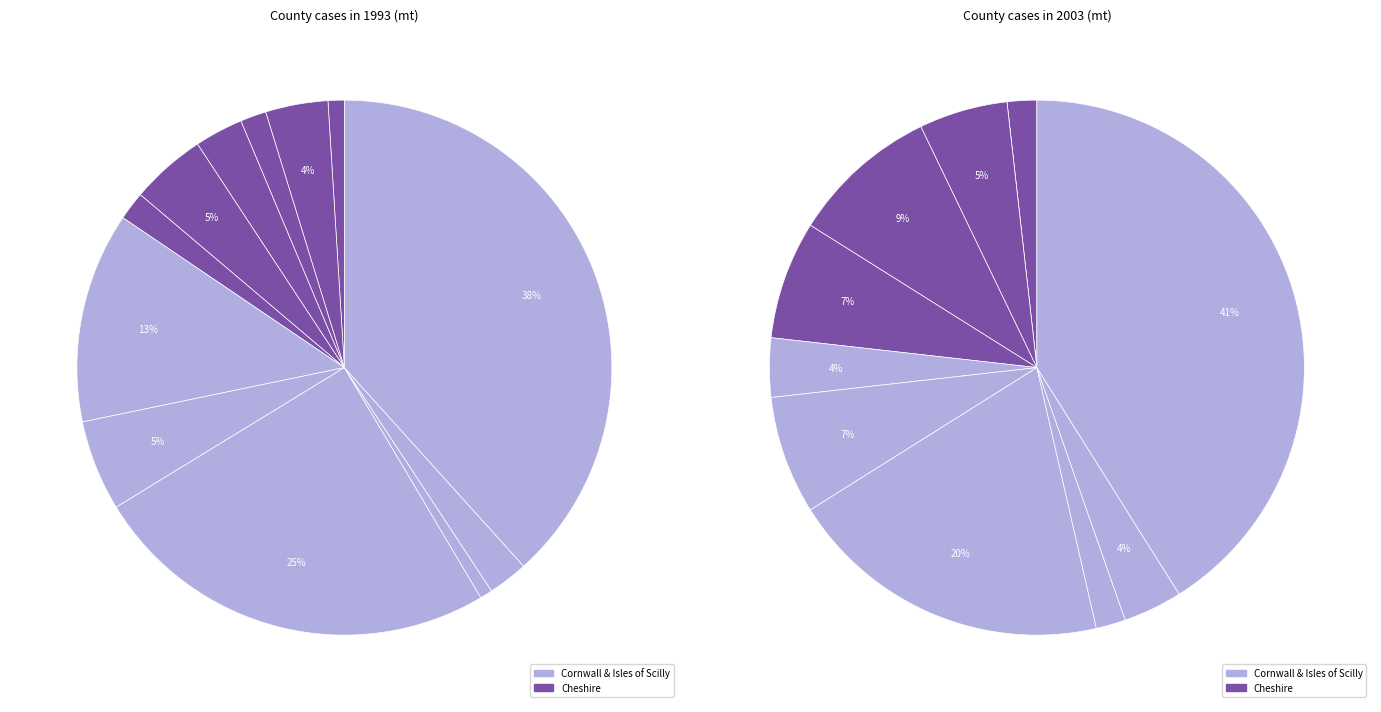

What percentage do 9 and 10 together represent?

3.2%